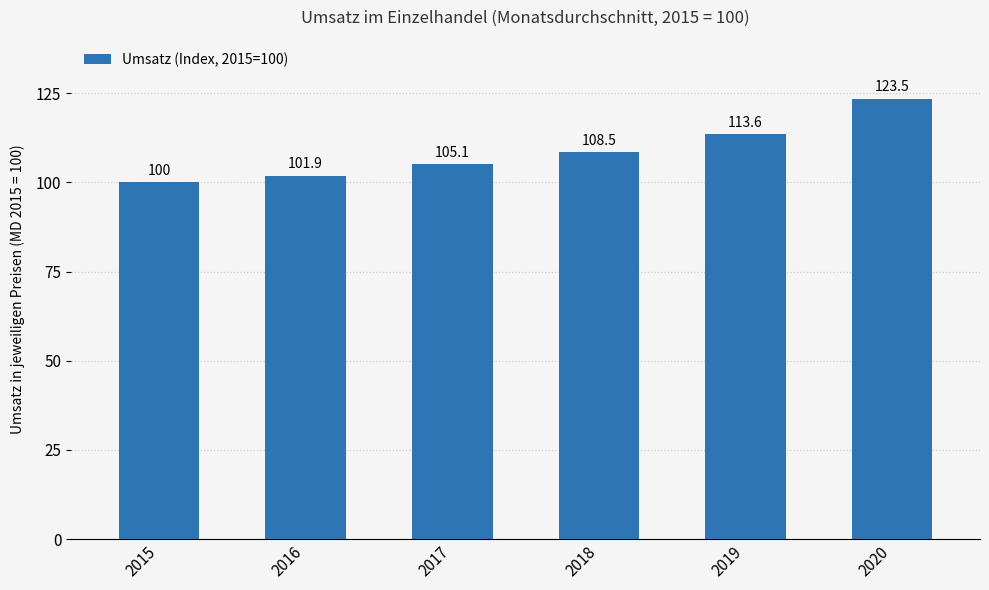

What is the minimum value shown in the chart?

100.0